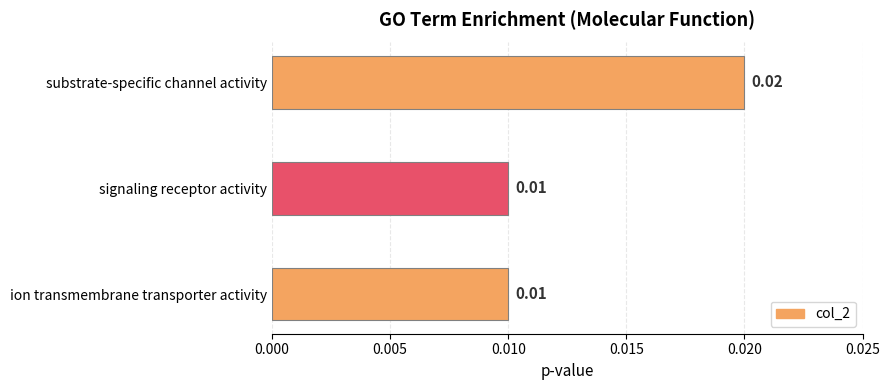

Between substrate-specific channel activity and ion transmembrane transporter activity, which is larger?

substrate-specific channel activity